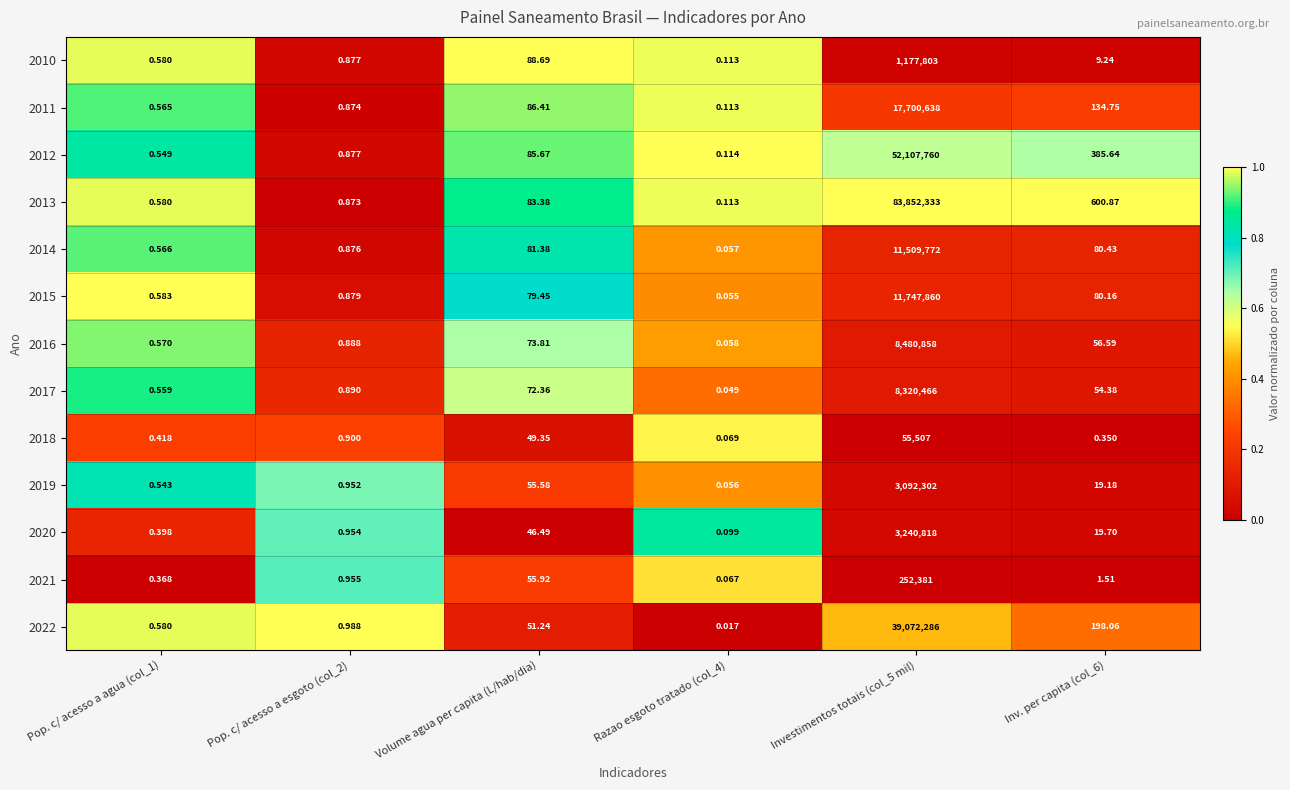

Where does the 2016 series first go above 56?

Volume agua per capita (L/hab/dia)